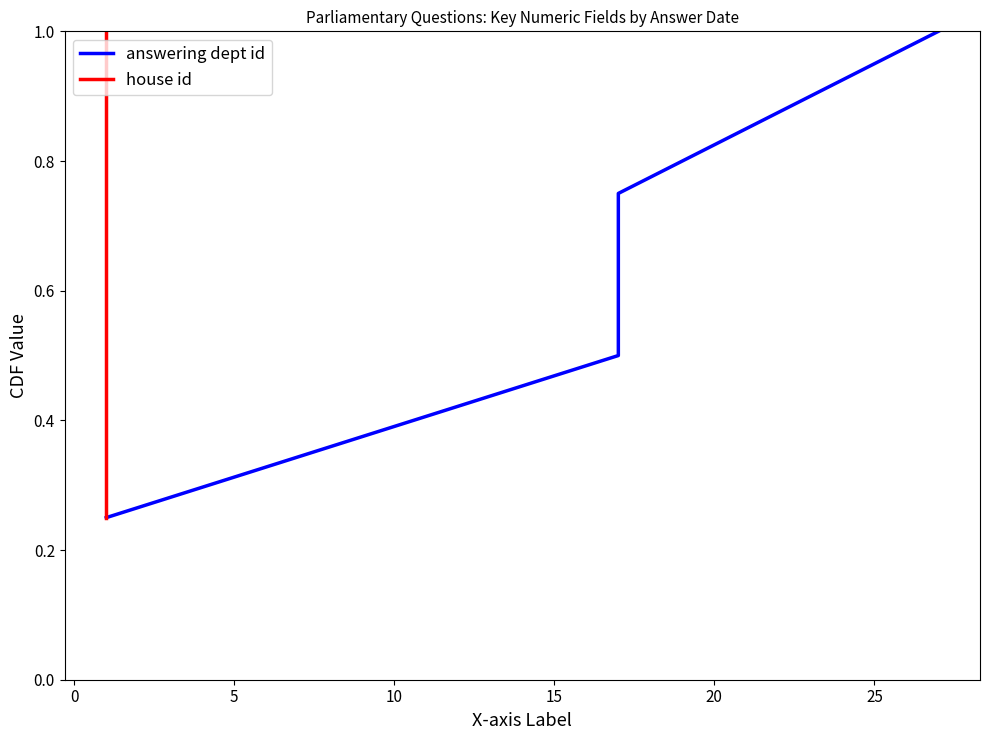

What are all the series names shown in the legend?

answering dept id, house id